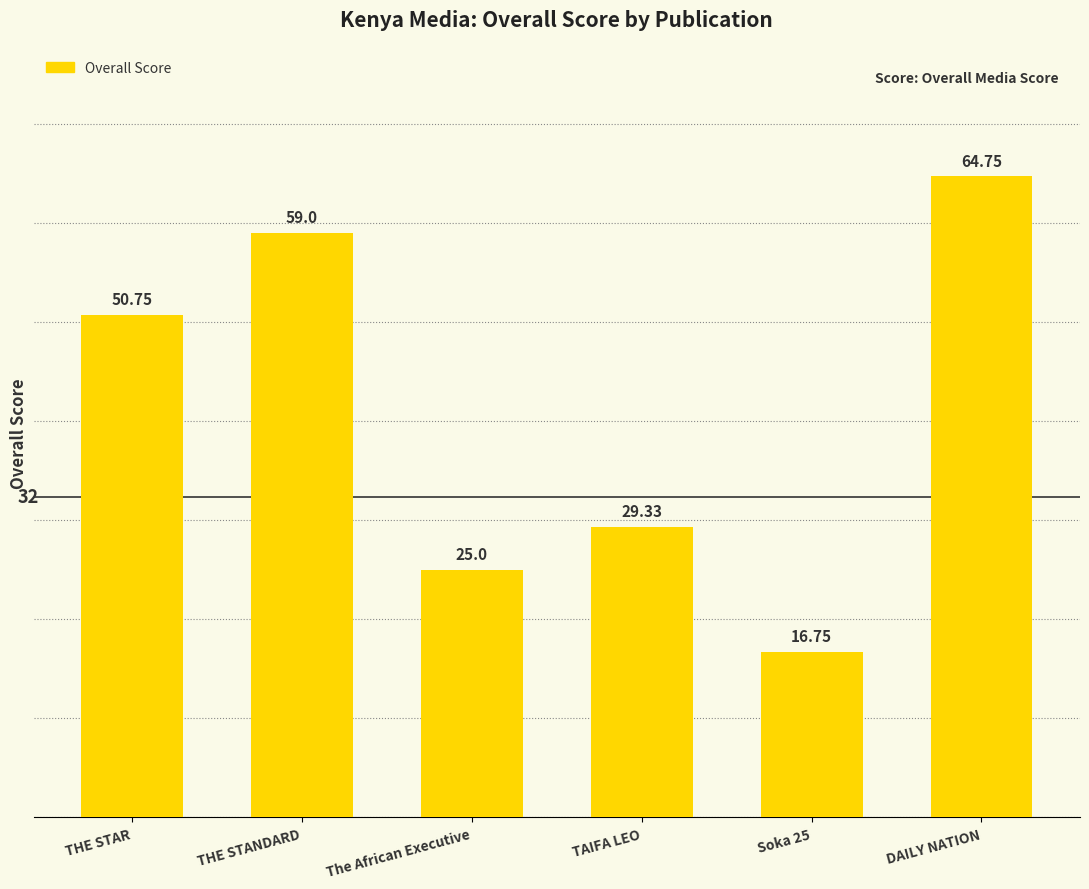

Reading left to right, extract all data points from this chart.

THE STAR=50.8	THE STANDARD=59.0	The African Executive=25.0	TAIFA LEO=29.3	Soka 25=16.8	DAILY NATION=64.8